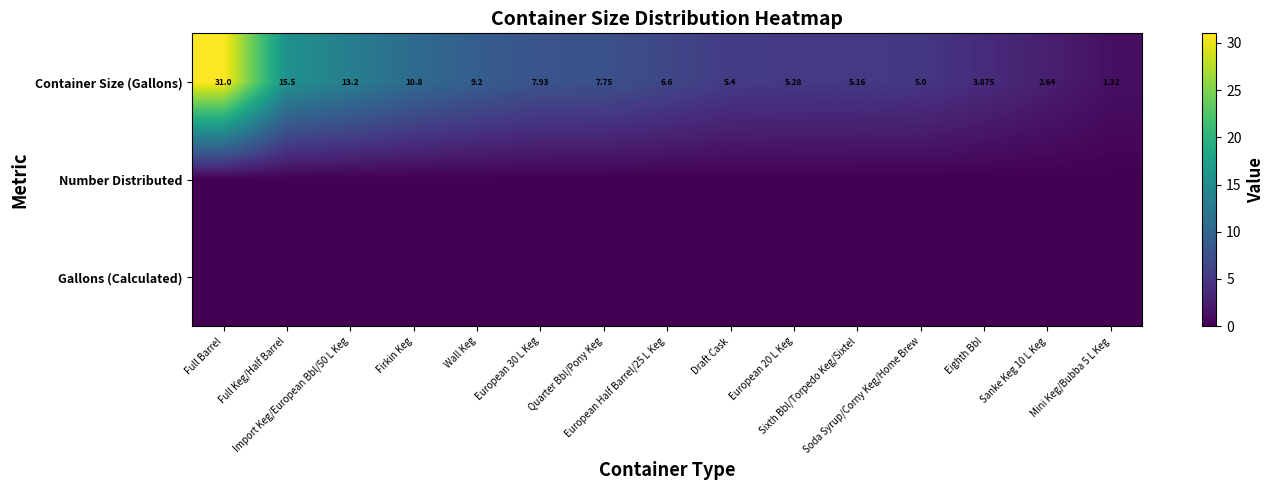

True or false: Container Size (Gallons) has a value of 3.9 at Eighth Bbl.

True